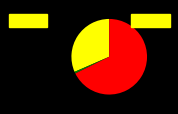

Is there any slice that represents more than half of the pie?

Yes